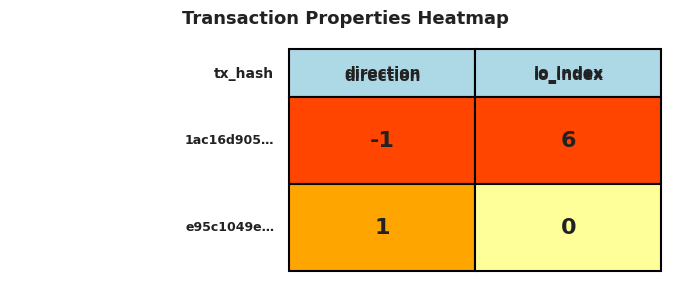

Count the e95c1049e81aa27df048af7874fcb2b68c07107 values in the range 0 to 1.

2